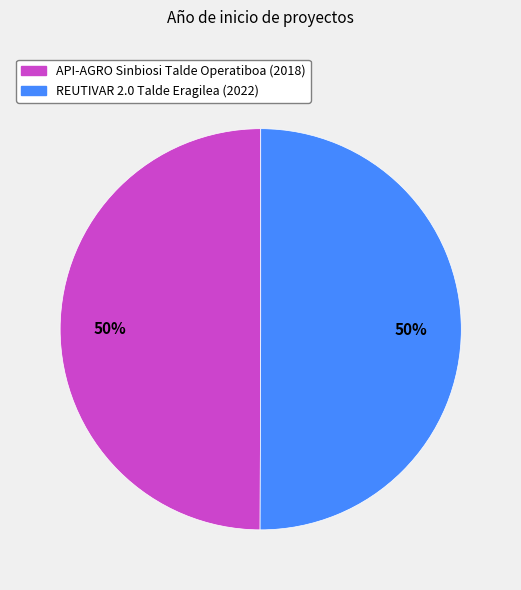

To the nearest percent, what is the combined percentage of API-AGRO Sinbiosi Talde Operatiboa (2018) and REUTIVAR 2.0 Talde Eragilea (2022)?

100%